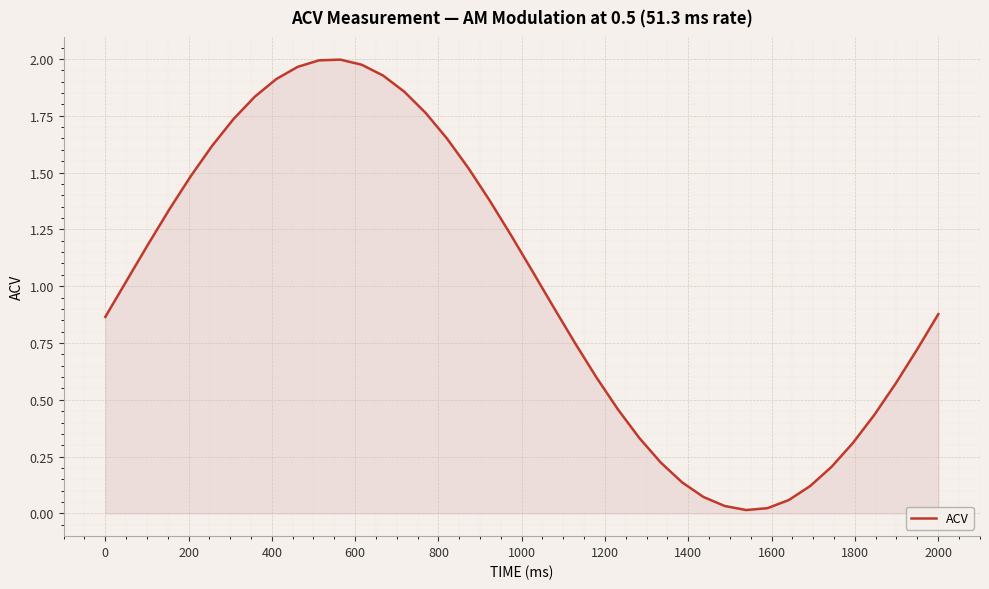

How many lines are shown in the chart?

1